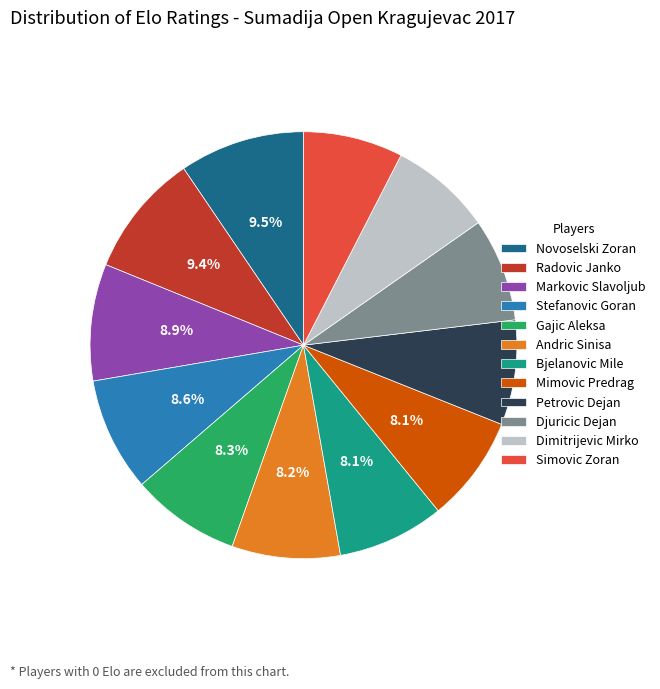

Is there any slice that represents more than half of the pie?

No